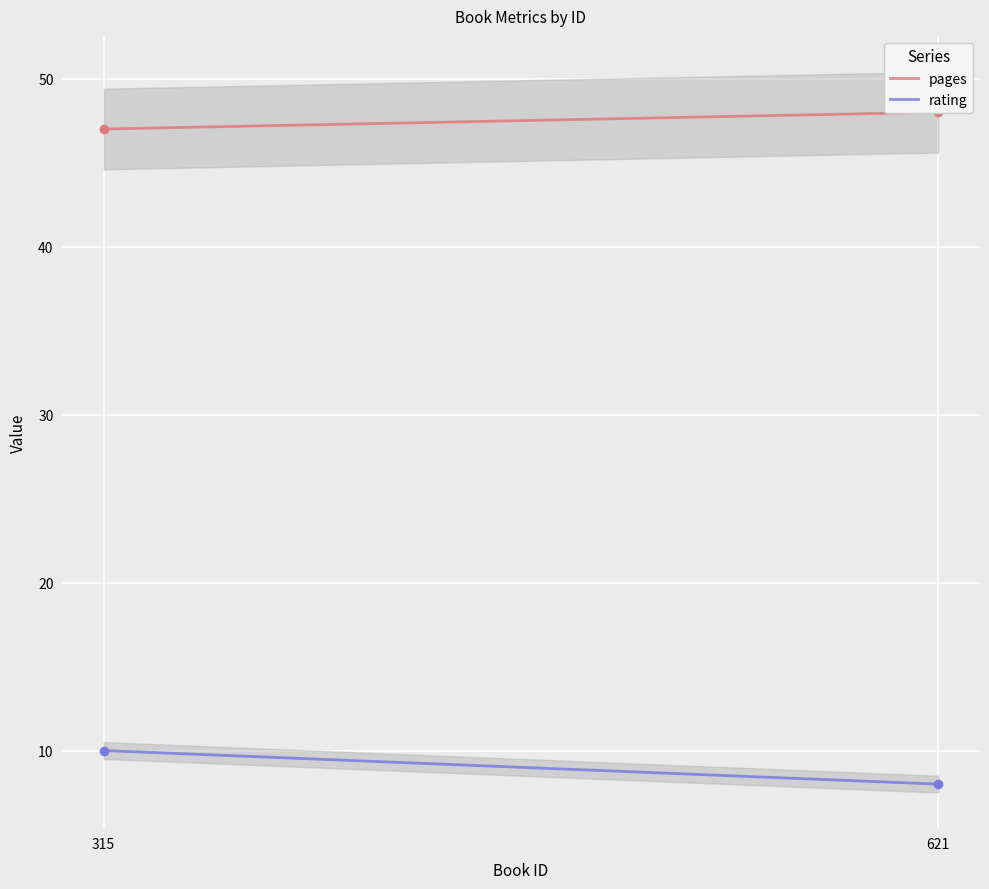

Which series has the largest total across all categories?

pages